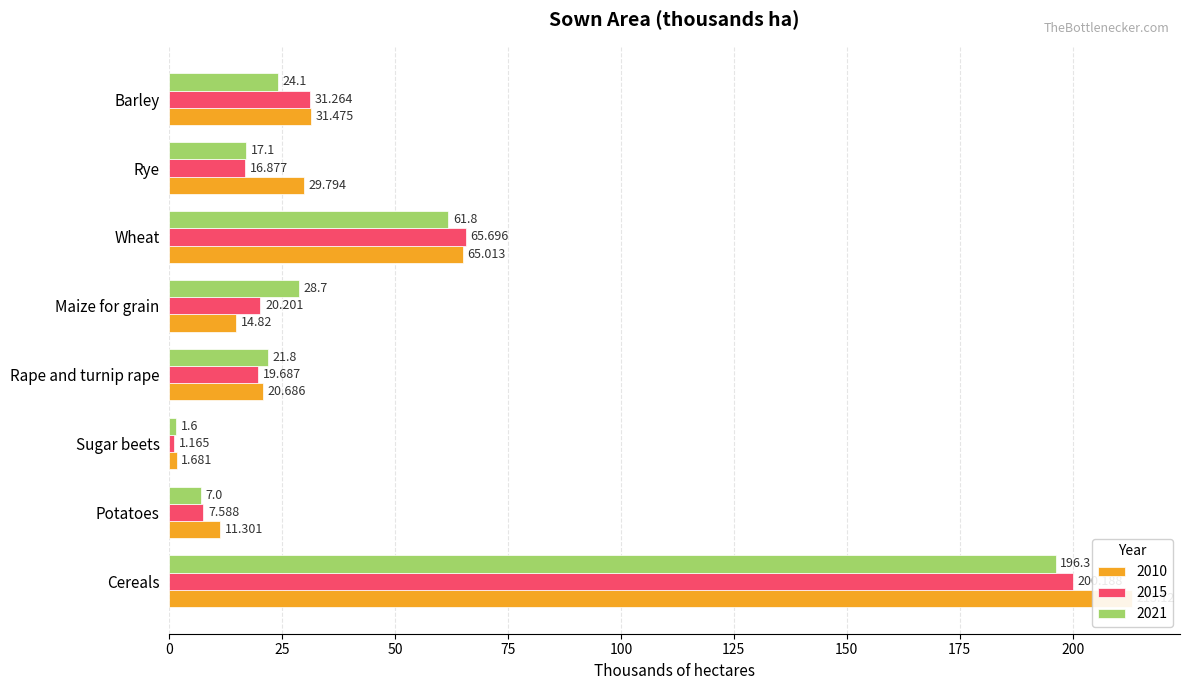

What are all the series names shown in the legend?

2010, 2015, 2021